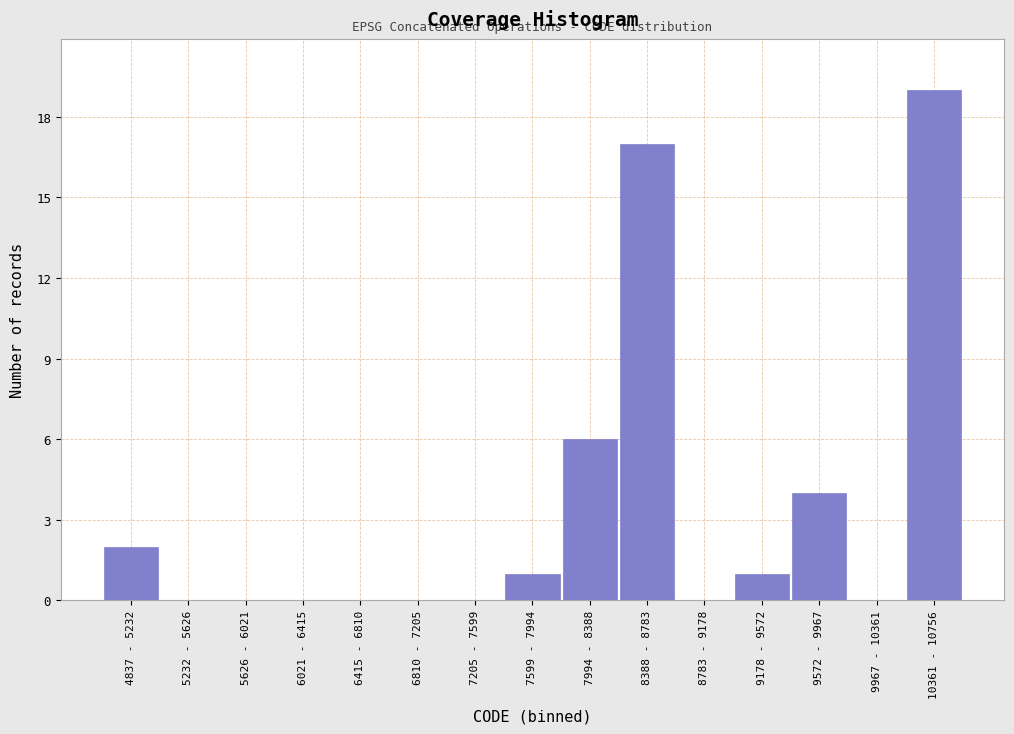

Reading left to right, extract all data points from this chart.

4837 - 5232=2	5232 - 5626=0	5626 - 6021=0	6021 - 6415=0	6415 - 6810=0	6810 - 7205=0	7205 - 7599=0	7599 - 7994=1	7994 - 8388=6	8388 - 8783=17	8783 - 9178=0	9178 - 9572=1	9572 - 9967=4	9967 - 10361=0	10361 - 10756=19